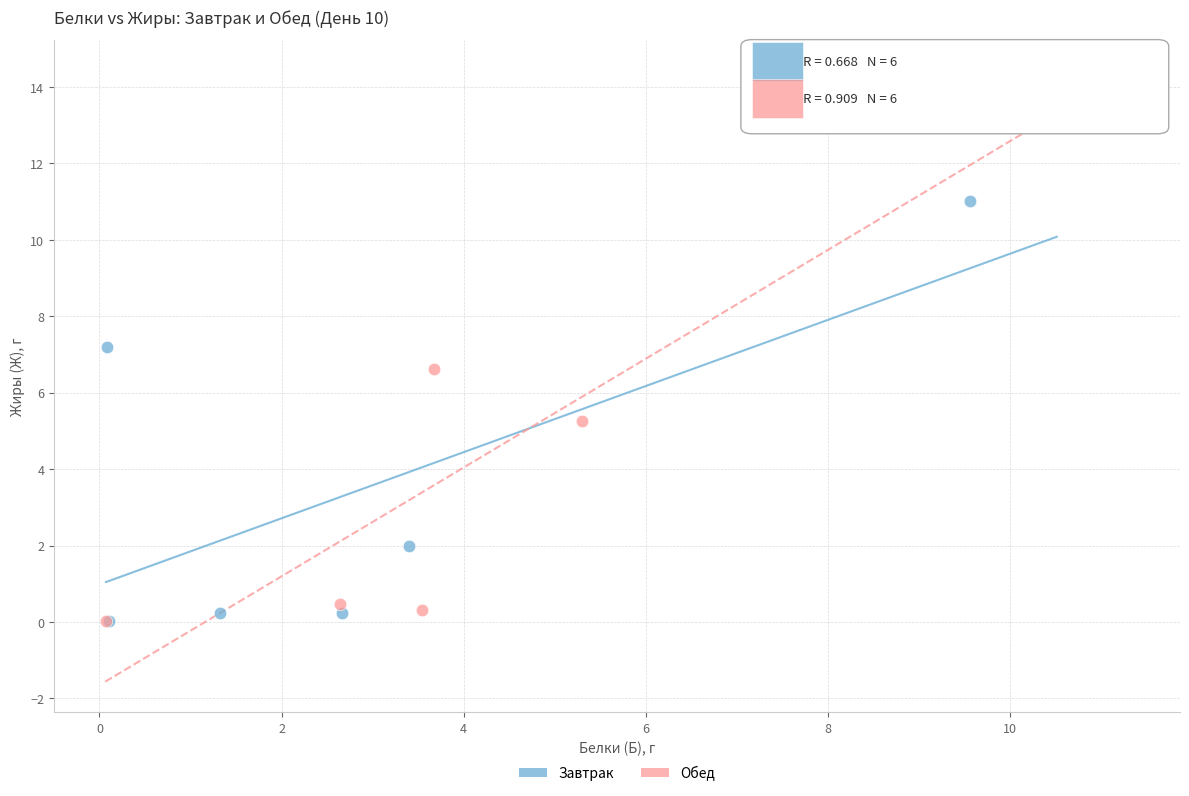

Which series contains the highest Y value?

Обед